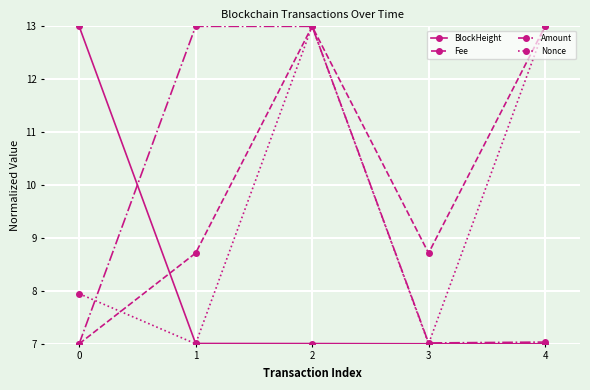

At which category is the sum across all series the highest?

2